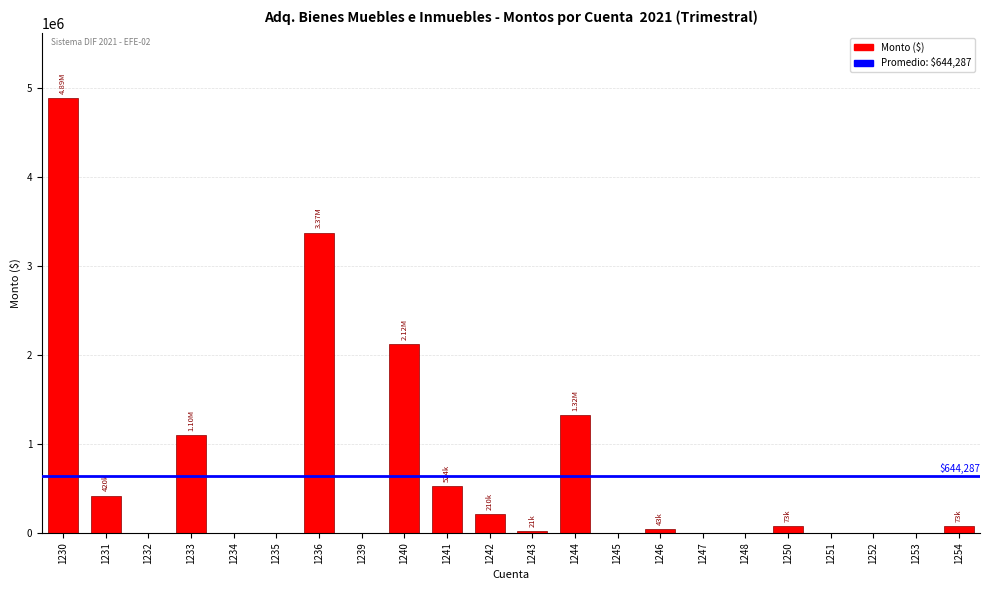

What is the sum of all values?

14174306.7